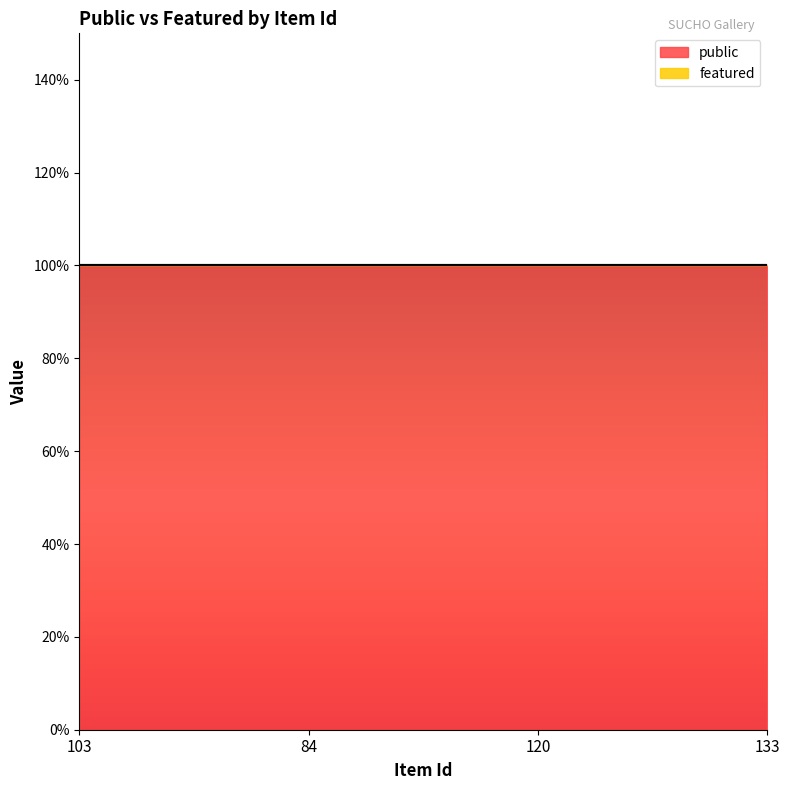

Rank the series at 120 from highest to lowest value.

public, featured